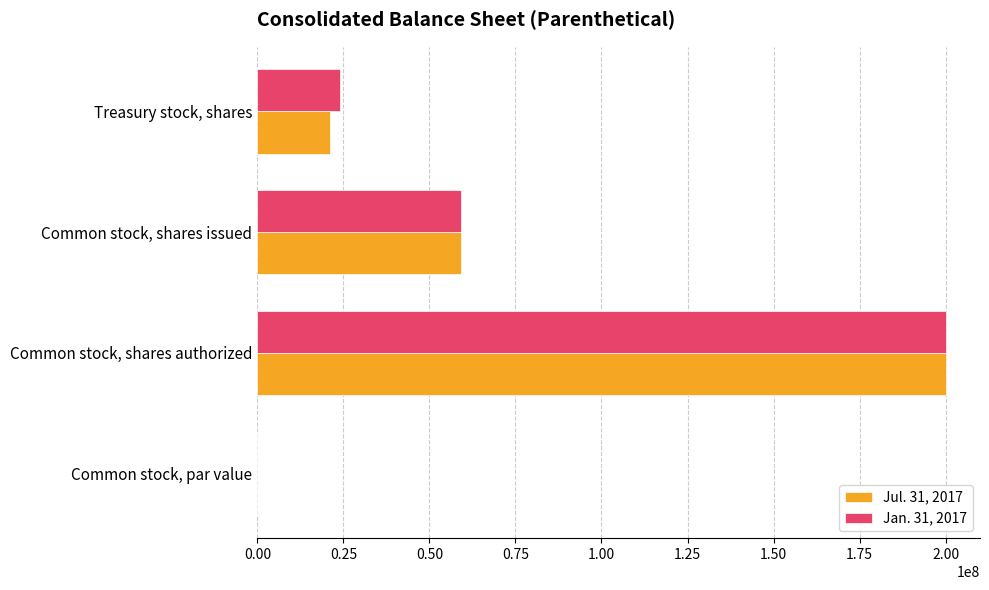

What are all the series names shown in the legend?

Jul. 31, 2017, Jan. 31, 2017